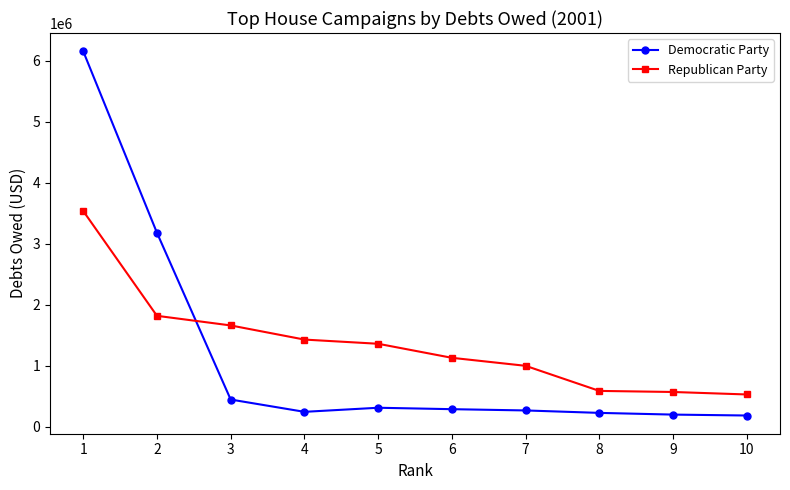

Is this an area chart (filled region under the line)?

No